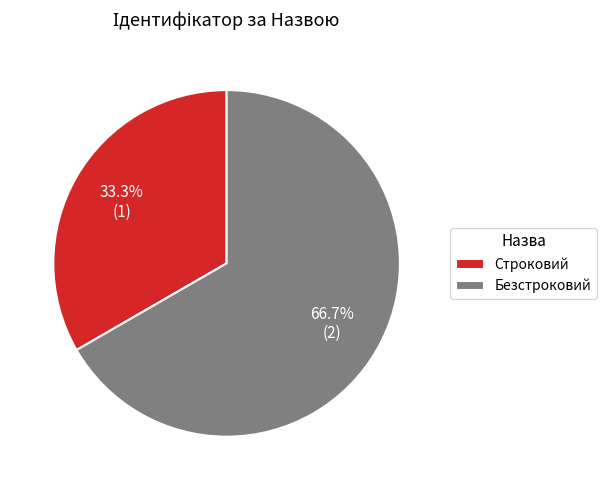

To the nearest percent, what percentage of the pie is Строковий?

33%